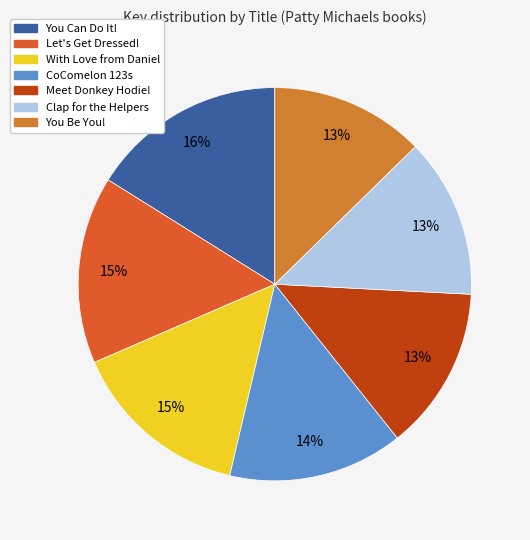

Does Meet Donkey Hodie! represent more than half of the total?

No